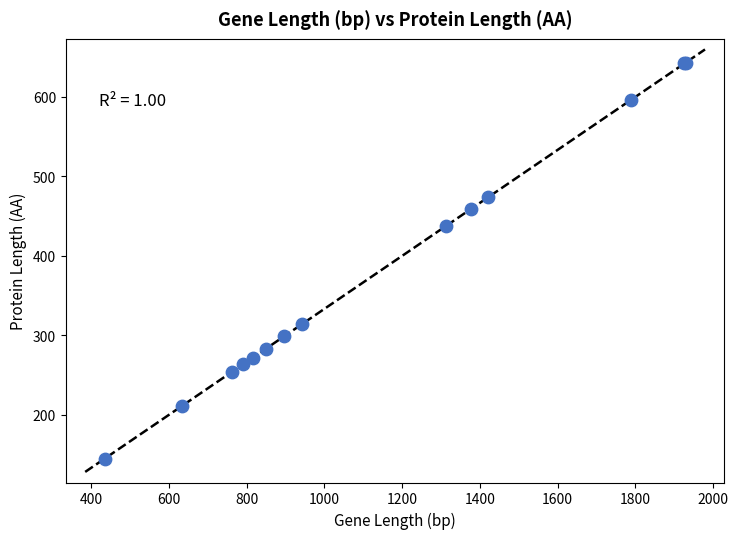

What Y value in the scatter plot is closest to 394?

438